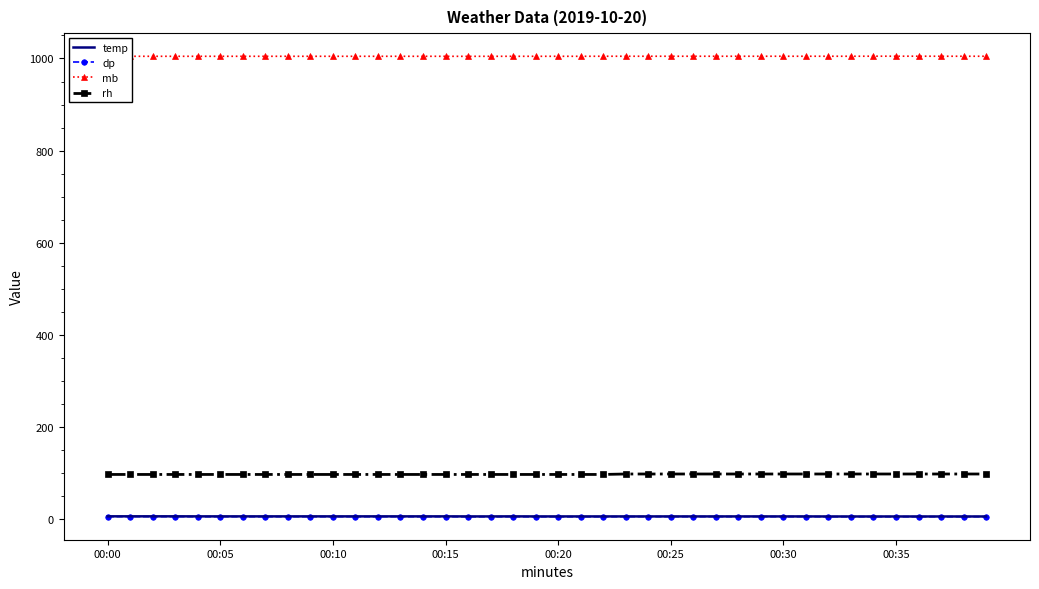

Which series has the largest total across all categories?

mb